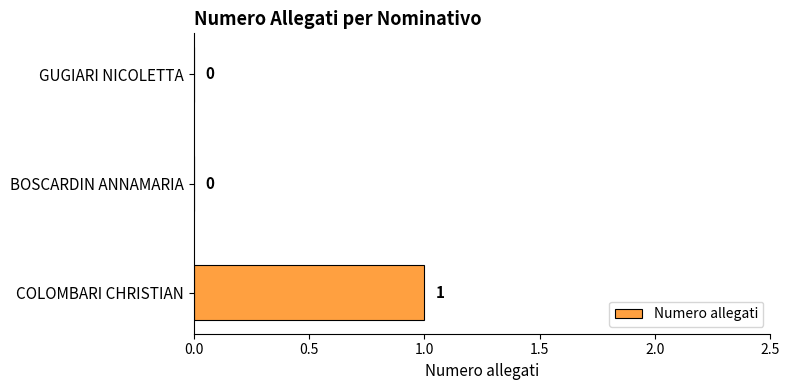

True or false: the data shows 1 at COLOMBARI CHRISTIAN.

True